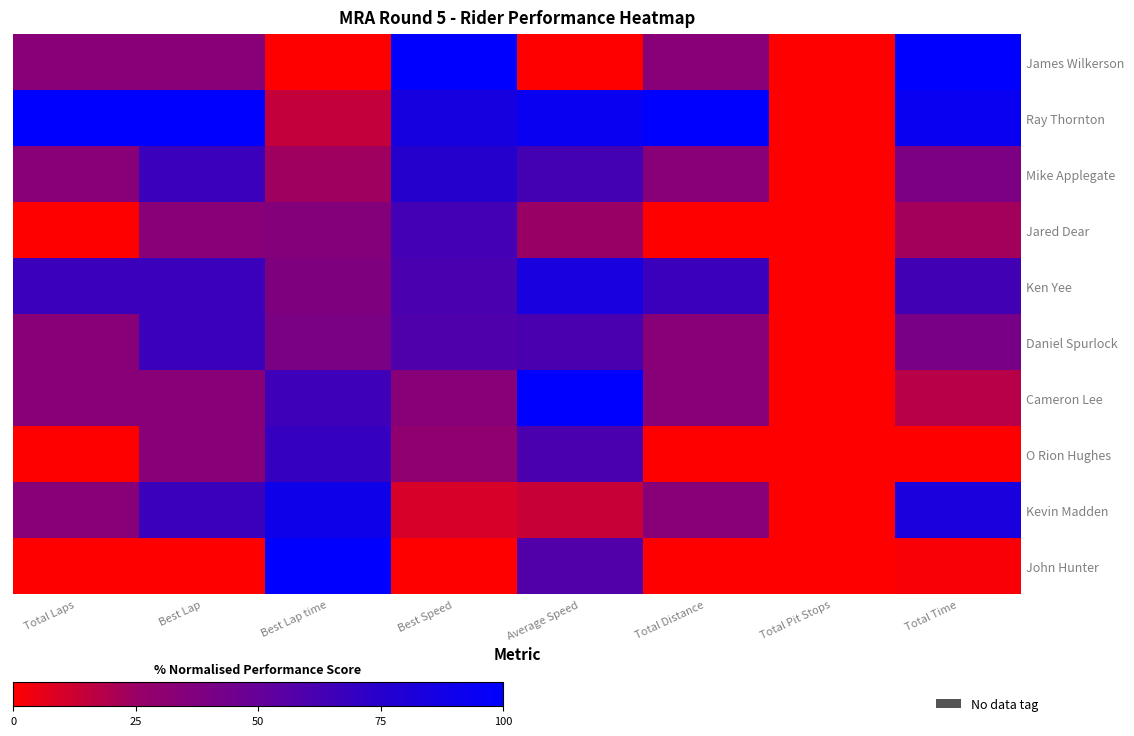

What is the total value across all series at Average Speed?

560.1